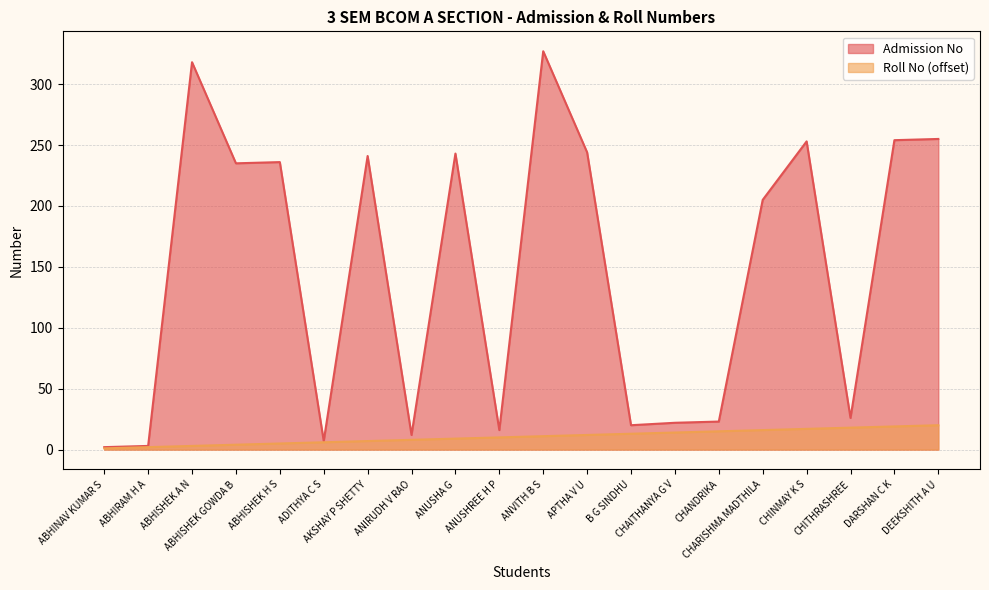

What are all the series names shown in the legend?

Admission No, Roll No (offset)